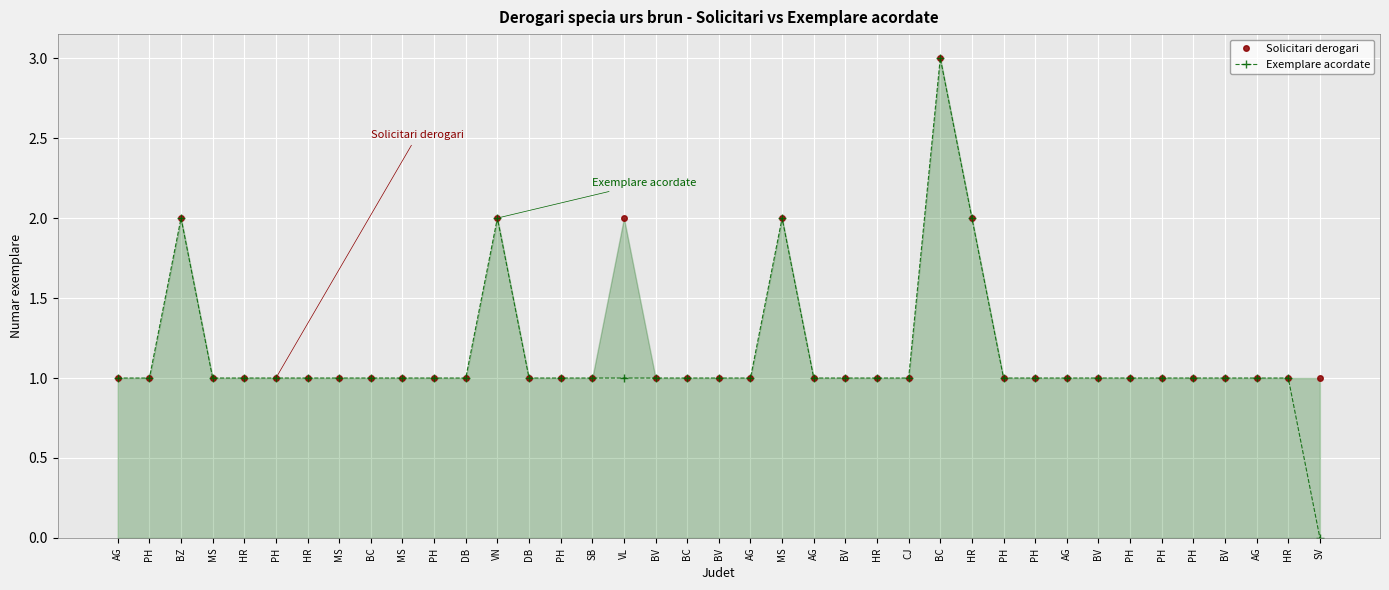

The value of Solicitari derogari at MS is 2. True or false?

False